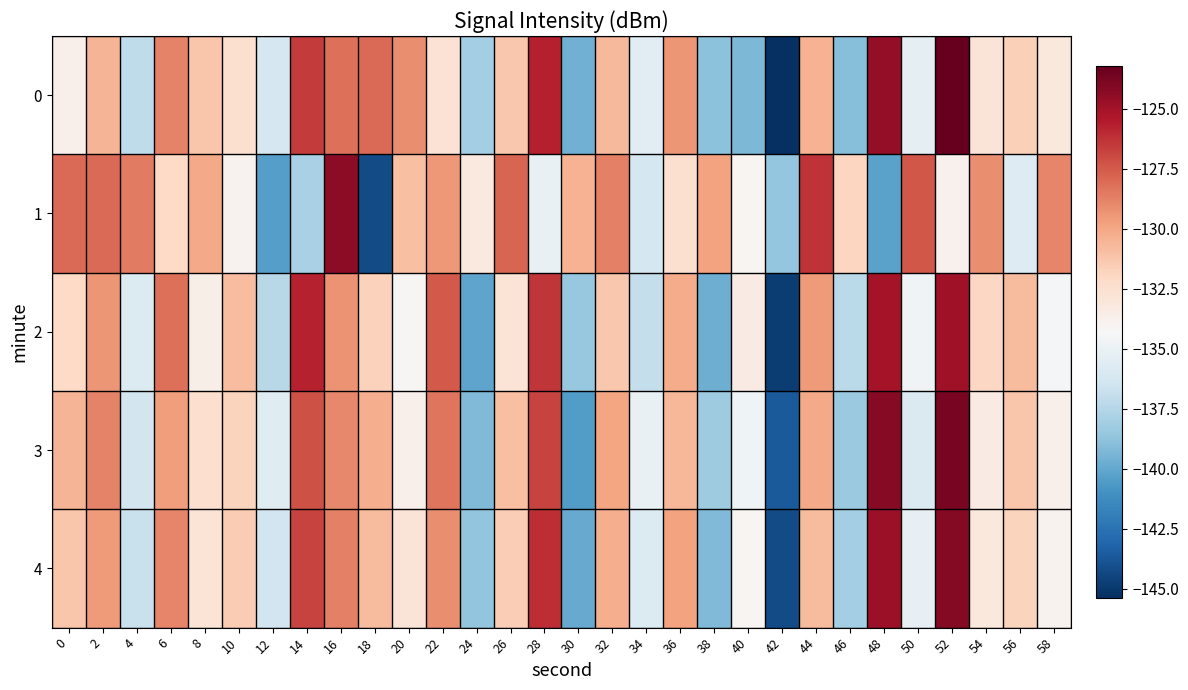

Reading left to right, extract all data points from this chart.

0: 0=-133.8	2=-130.5	4=-137.1	6=-128.8	8=-131.3	10=-132.6	12=-136.1	14=-126.5	16=-128.2	18=-128.1	20=-129.2	22=-132.7	24=-138.1	26=-131.3	28=-125.6	30=-139.6	32=-130.7	34=-135.5	36=-129.4	38=-138.8	40=-139.3	42=-145.4	44=-130.4	46=-139.0	48=-124.6	50=-135.4	52=-123.2	54=-132.9	56=-131.6	58=-133.1
1: 0=-128.0	2=-128.0	4=-128.5	6=-132.1	8=-130.1	10=-133.9	12=-140.4	14=-137.9	16=-124.4	18=-144.2	20=-131.0	22=-129.5	24=-133.2	26=-127.8	28=-135.1	30=-130.4	32=-128.7	34=-136.2	36=-132.5	38=-129.8	40=-134.1	42=-138.6	44=-126.3	46=-131.9	48=-140.2	50=-127.4	52=-133.8	54=-129.1	56=-135.7	58=-128.9
2: 0=-132.1	2=-129.4	4=-135.8	6=-128.2	8=-133.6	10=-130.9	12=-137.4	14=-125.8	16=-129.3	18=-131.7	20=-134.2	22=-127.5	24=-140.1	26=-132.8	28=-126.4	30=-138.5	32=-131.3	34=-136.9	36=-130.2	38=-139.7	40=-133.4	42=-144.8	44=-129.6	46=-137.3	48=-125.1	50=-134.7	52=-124.9	54=-132.0	56=-130.8	58=-134.5
3: 0=-130.5	2=-128.8	4=-136.3	6=-129.7	8=-132.4	10=-131.8	12=-135.6	14=-127.2	16=-129.0	18=-130.3	20=-133.7	22=-128.4	24=-139.2	26=-131.0	28=-126.8	30=-140.5	32=-129.9	34=-135.1	36=-130.6	38=-138.2	40=-134.8	42=-143.6	44=-130.1	46=-138.4	48=-124.2	50=-135.9	52=-123.8	54=-133.4	56=-131.2	58=-133.7
4: 0=-131.2	2=-129.6	4=-136.8	6=-128.9	8=-132.8	10=-131.5	12=-136.4	14=-126.8	16=-128.7	18=-130.8	20=-132.9	22=-129.1	24=-138.7	26=-131.6	28=-126.1	30=-139.9	32=-130.3	34=-135.8	36=-129.8	38=-139.2	40=-134.1	42=-144.2	44=-130.8	46=-138.1	48=-124.8	50=-135.2	52=-124.1	54=-133.1	56=-131.8	58=-133.9